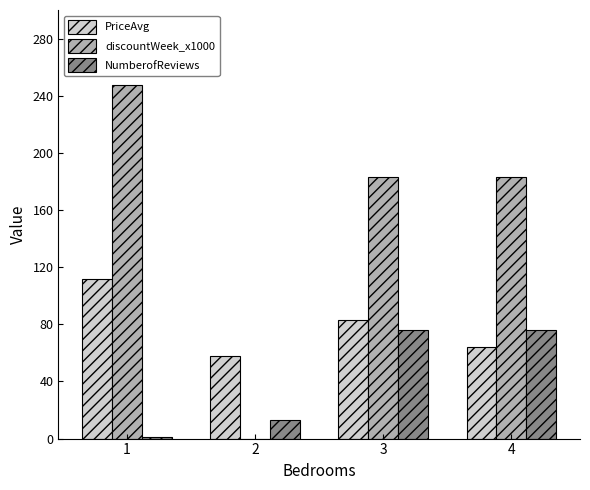

Are the bars grouped side by side (vs. stacked)?

Yes